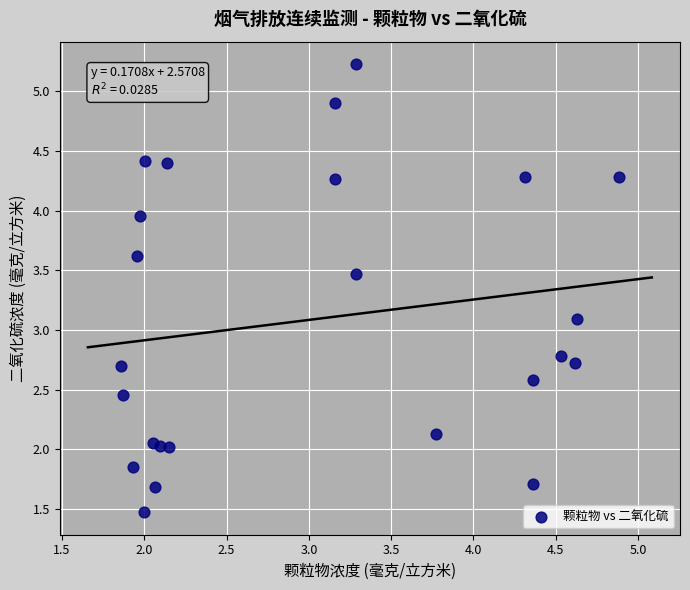

What Y value in the scatter plot is closest to 3?

3.1